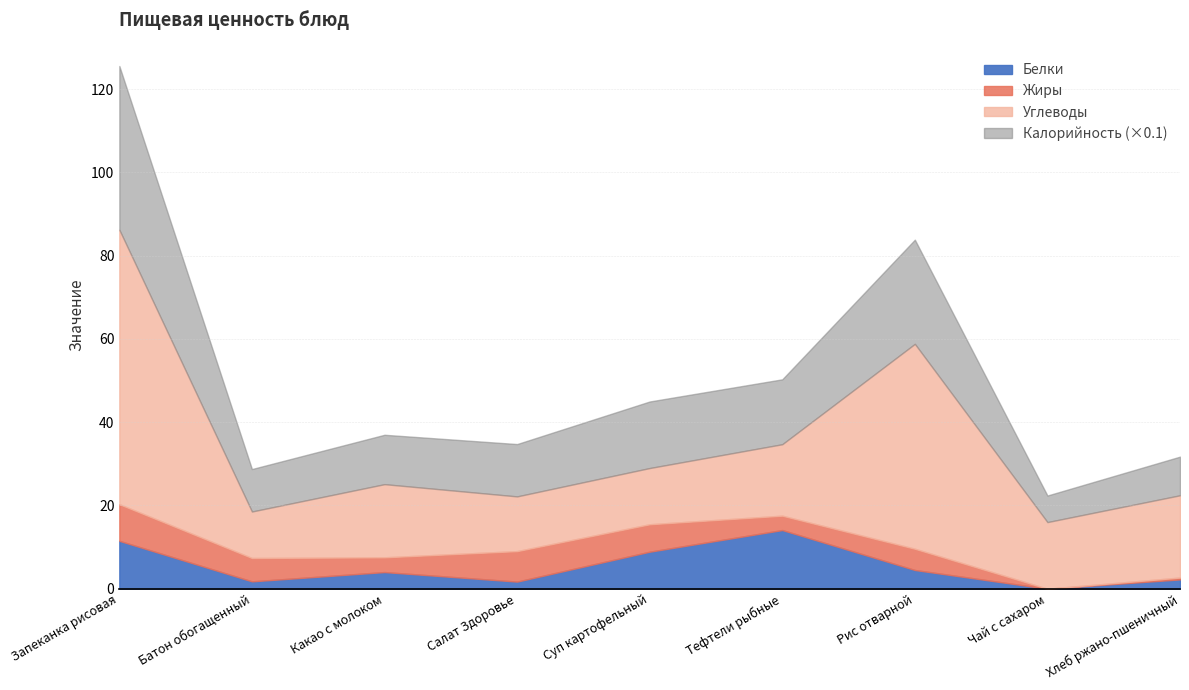

What is the sum of all Белки values?

48.7